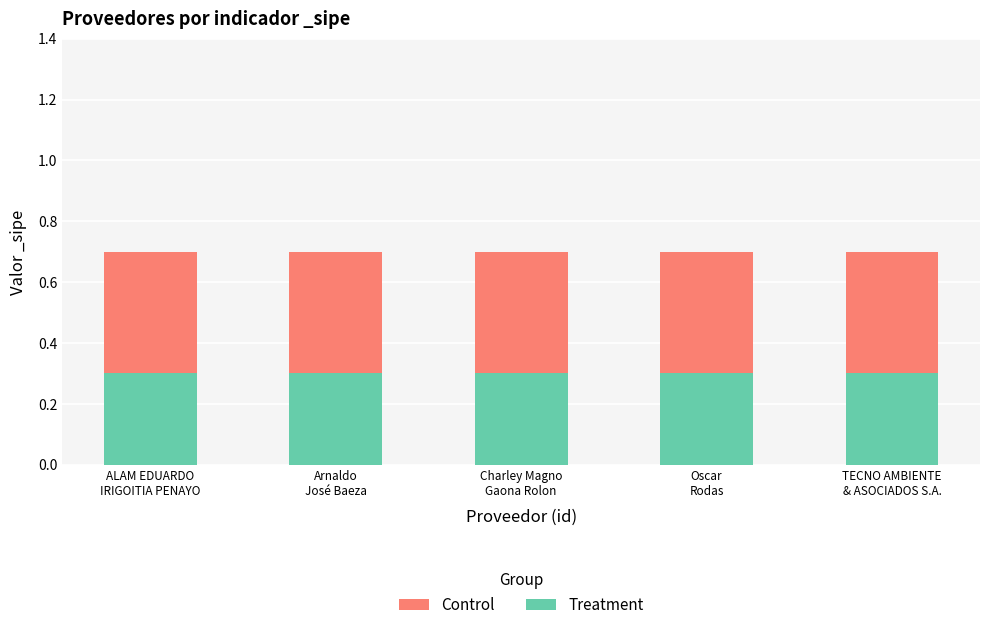

Is the value of Treatment at TECNO AMBIENTE
& ASOCIADOS S.A. greater than the value of Control at Oscar
Rodas?

No